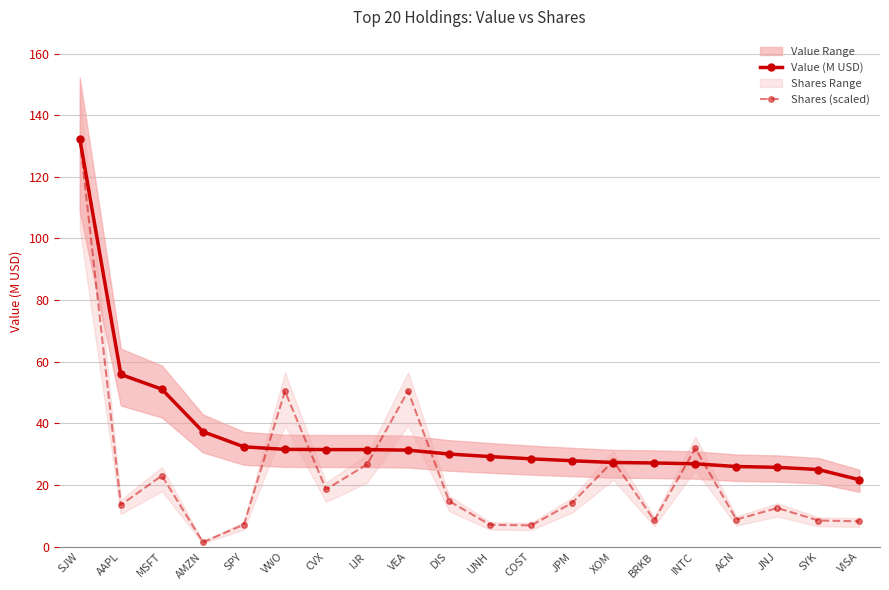

What is the difference between the maximum and minimum values in the Shares (scaled) series?

130.9